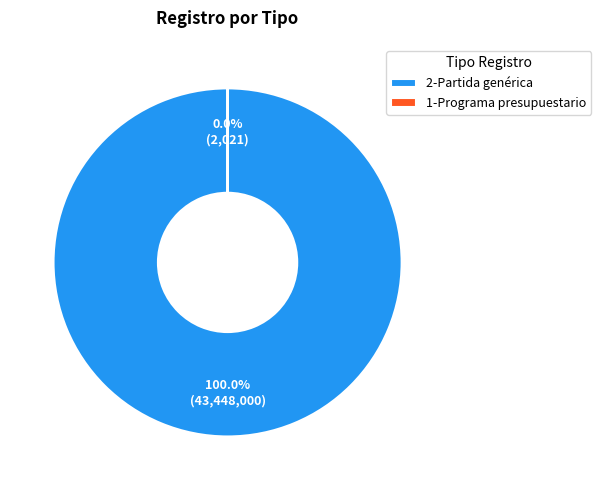

Which slice represents more than half of the pie?

2-Partida genérica